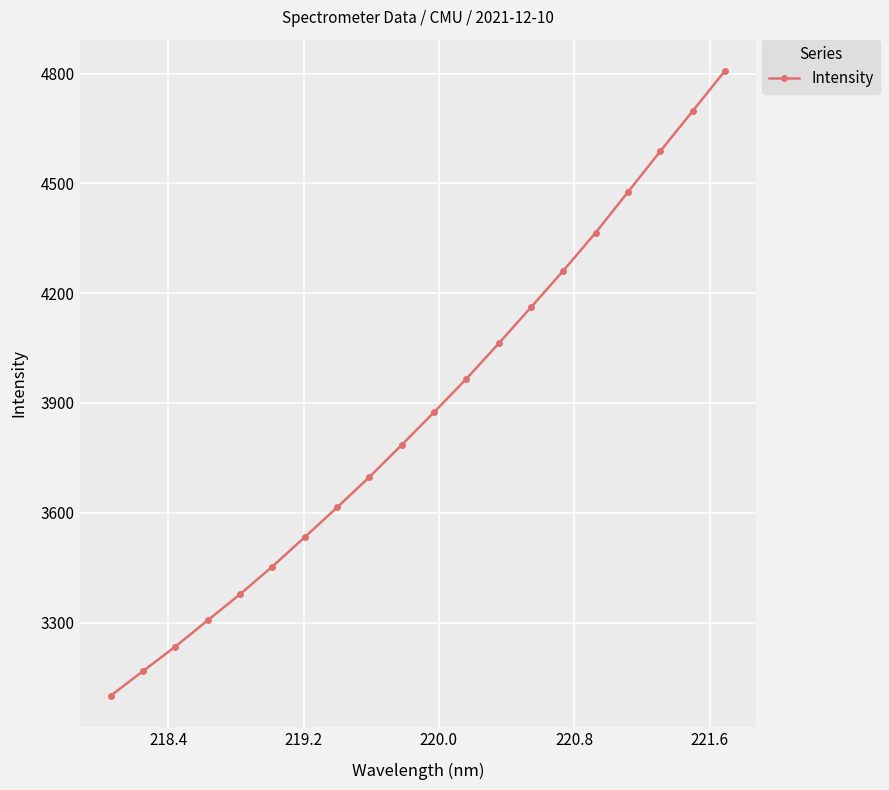

Reading left to right, extract all data points from this chart.

3099.8	3167.1	3234.2	3305.9	3377.3	3453.0	3533.2	3614.5	3697.7	3785.4	3874.8	3966.0	4062.8	4161.7	4261.7	4365.5	4476.6	4588.0	4697.7	4807.5